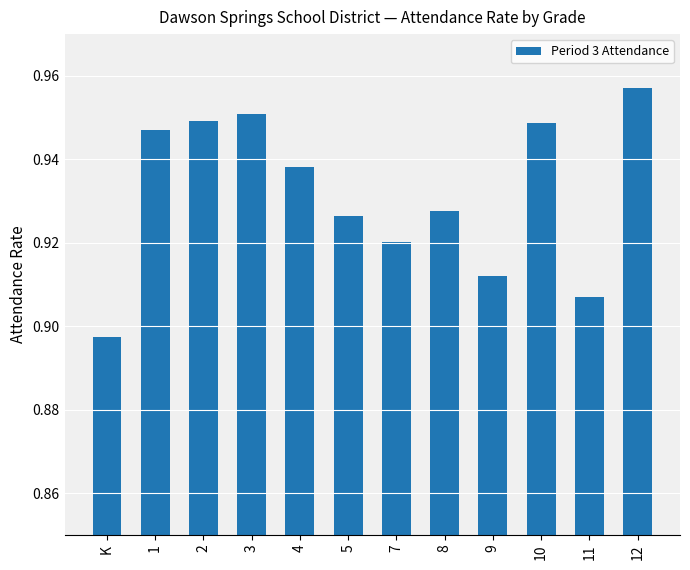

What is the sum of the values at 4 and 11?

1.8